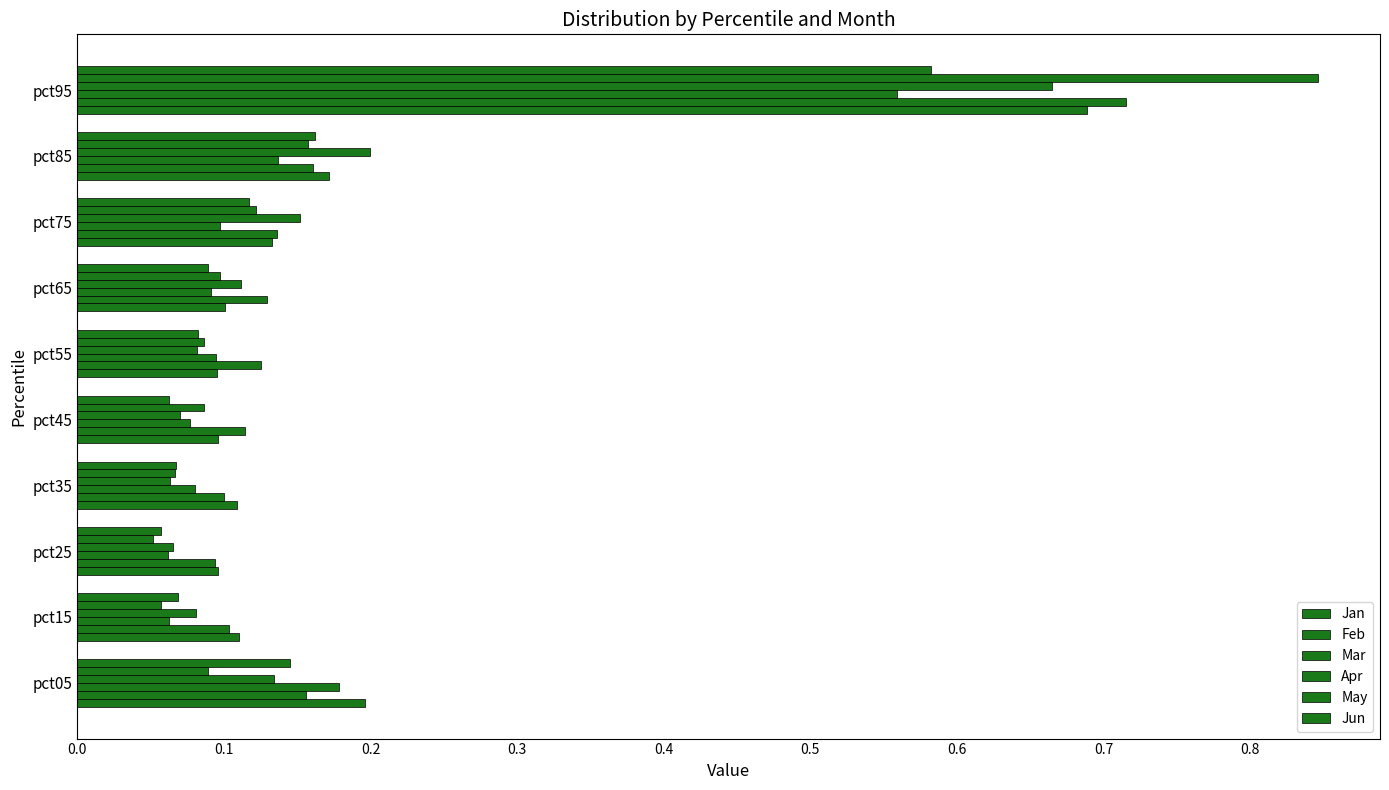

What is the greatest value displayed?

0.8